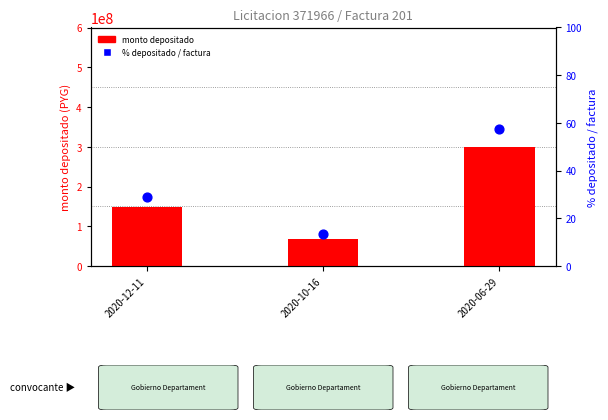

Which series has the largest Y range (max minus min)?

monto depositado proveedor